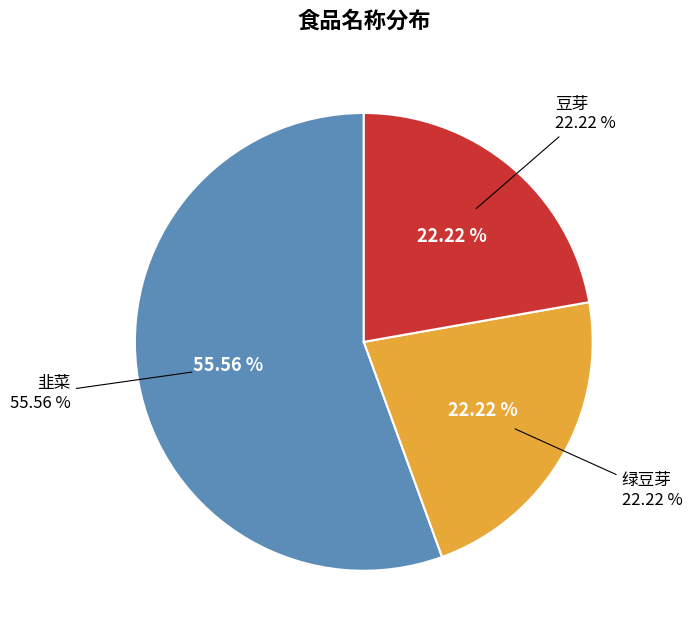

Which has a higher value, 绿豆芽 or 豆芽?

绿豆芽